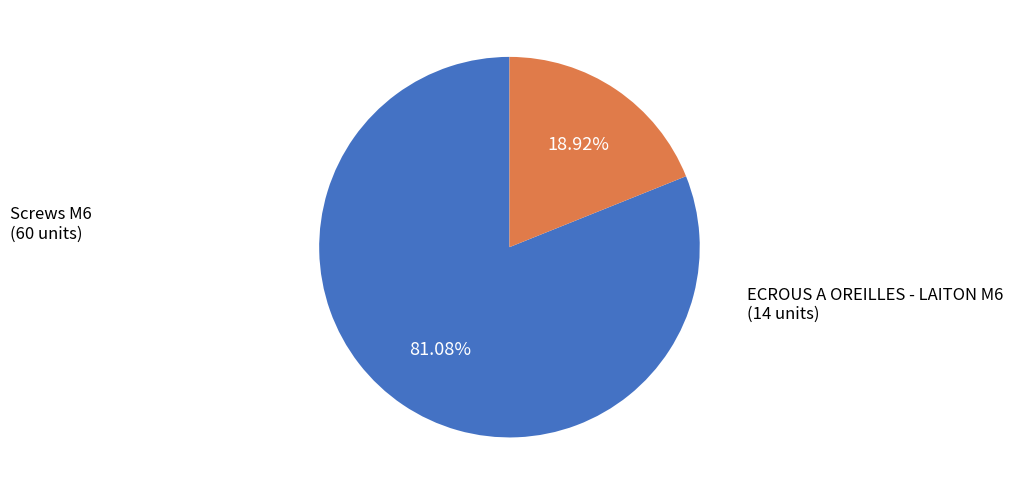

Does any single category account for the majority?

Yes